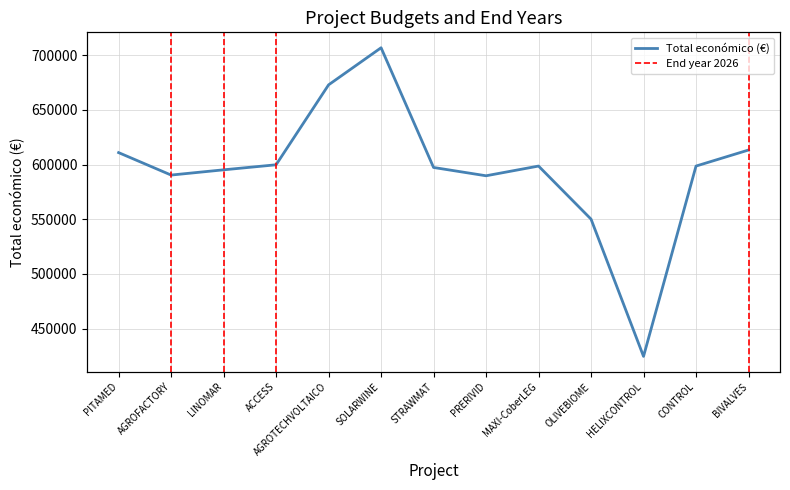

Reading left to right, list all the values displayed in this chart.

Total económico (€): 610889	590382	595173	599779	672807	706697	597320	589731	598609	550111	424720	598597	613256
Año de finalización: 2027	2026	2026	2026	2027	2027	2027	2027	2027	2027	2027	2027	2026